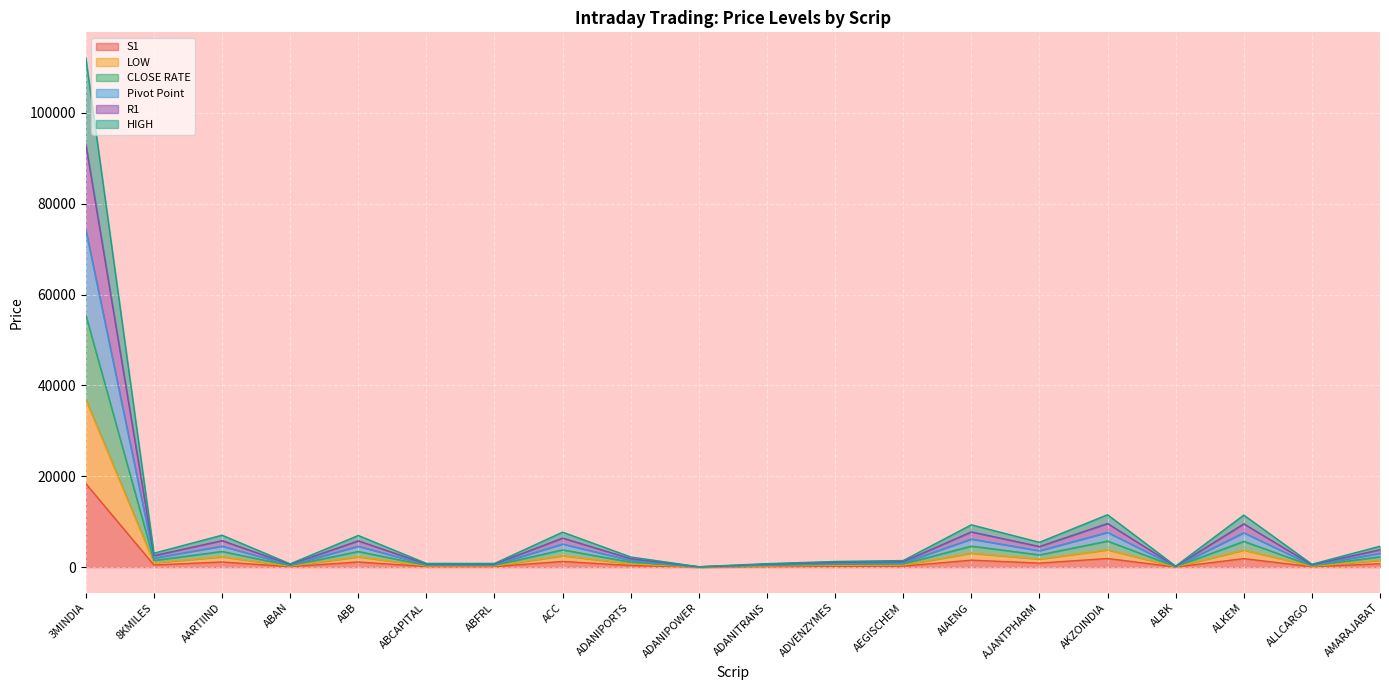

At how many categories does at least one series exceed 90979?

1